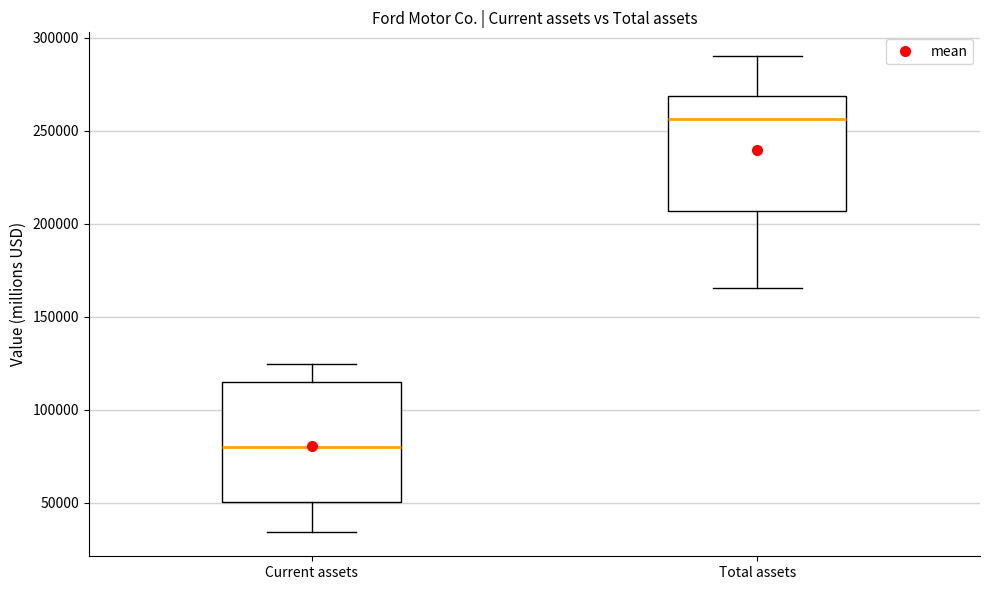

Reading left to right, read every box against the y-axis: the position of its median line, the range the box covers, and the ends of its whiskers. The values are not printed on the chart, so give them approximately, as read against the axis.

Current assets: median 80000, box 50000 to 115000, whiskers 35000 to 125000
Total assets: median 255000, box 205000 to 270000, whiskers 165000 to 290000